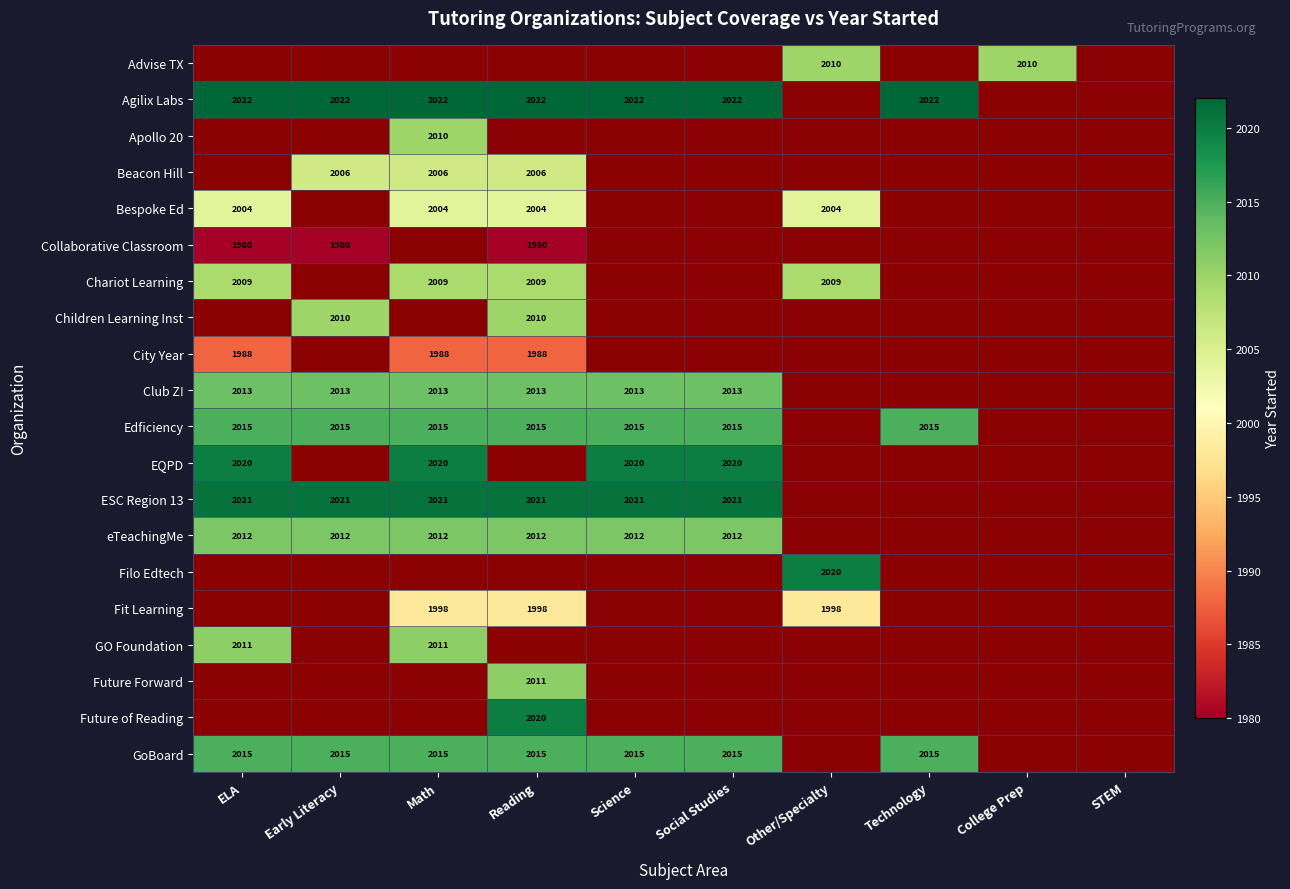

What is the sum of the Chariot Learning values at Math and Other/Specialty?

4018